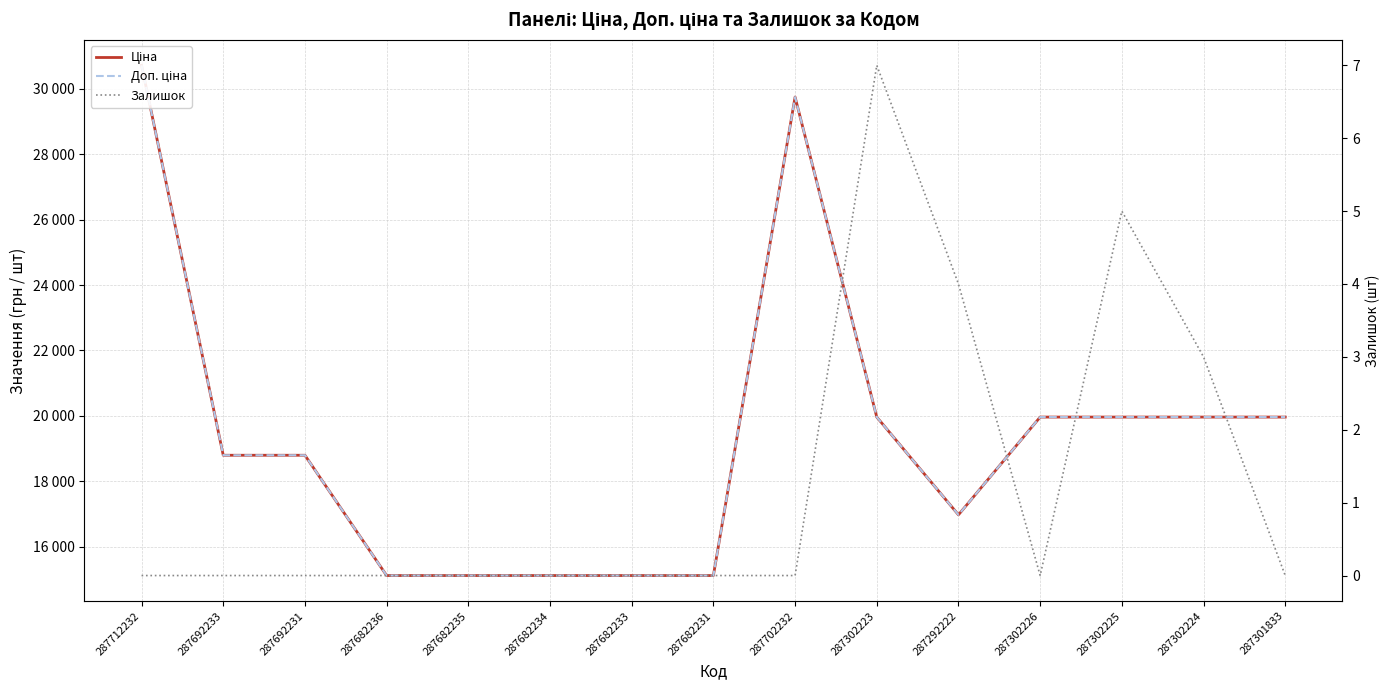

Reading right to left, what are all the values shown in this chart?

Ціна: 19964.2	19964.2	19964.2	19964.2	16976.3	19964.2	29747.2	15120.0	15120.0	15120.0	15120.0	15120.0	18796.8	18796.8	30717.1
Доп. ціна: 19964.2	19964.2	19964.2	19964.2	16976.3	19964.2	29747.2	15120.0	15120.0	15120.0	15120.0	15120.0	18796.8	18796.8	30717.1
Залишок: 0.0	3.0	5.0	0.0	4.0	7.0	0.0	0.0	0.0	0.0	0.0	0.0	0.0	0.0	0.0